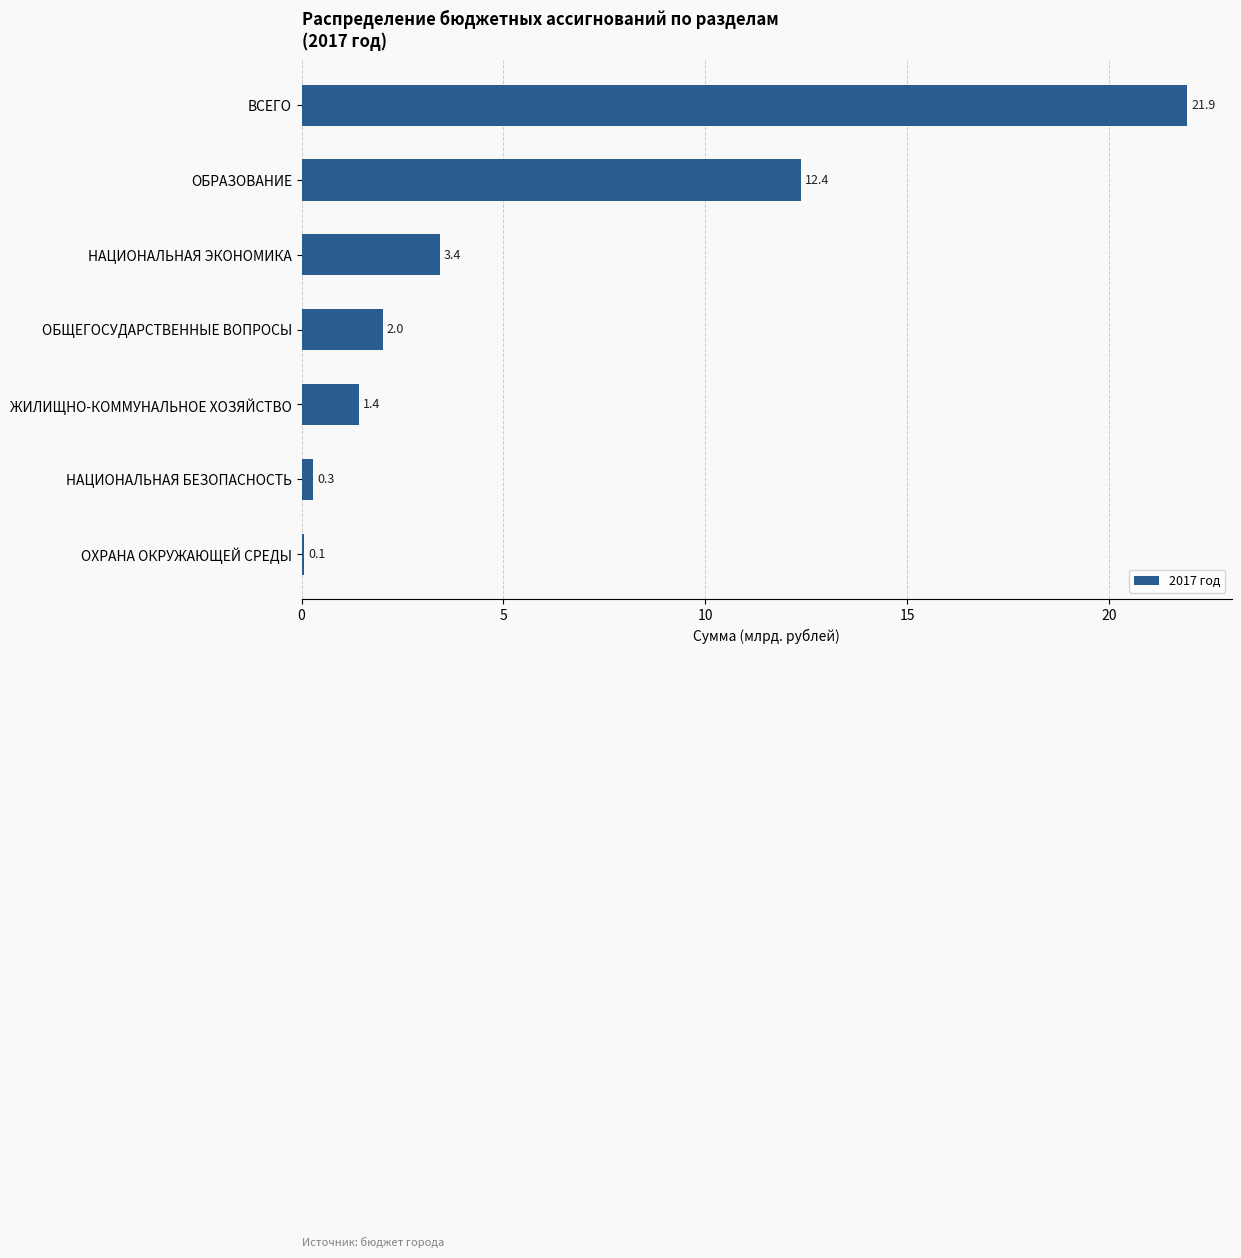

What is the approximate value at ОБРАЗОВАНИЕ?

12.4